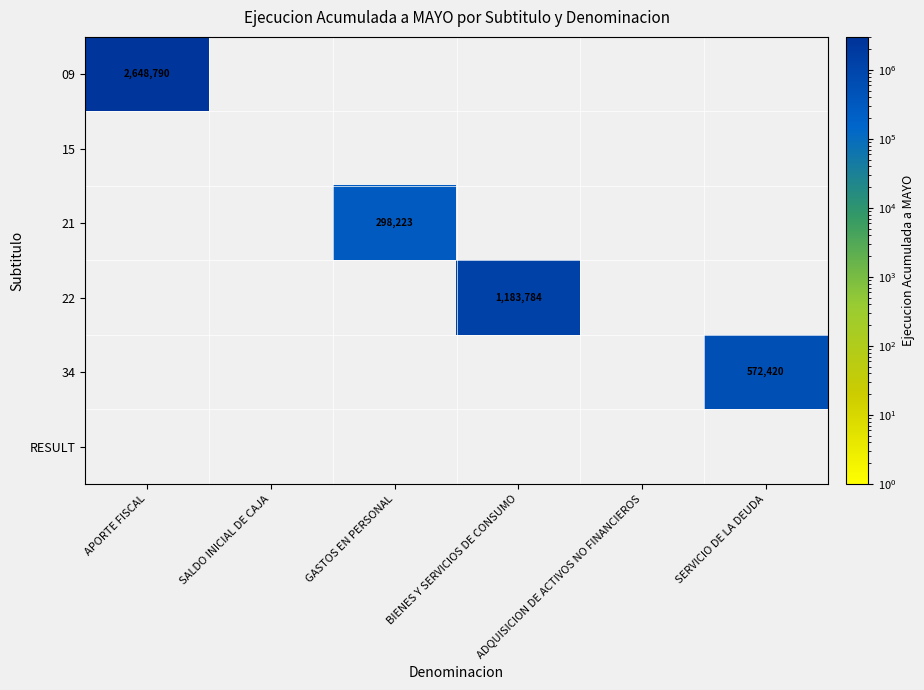

Read the 09 value at APORTE FISCAL.

2648790.0